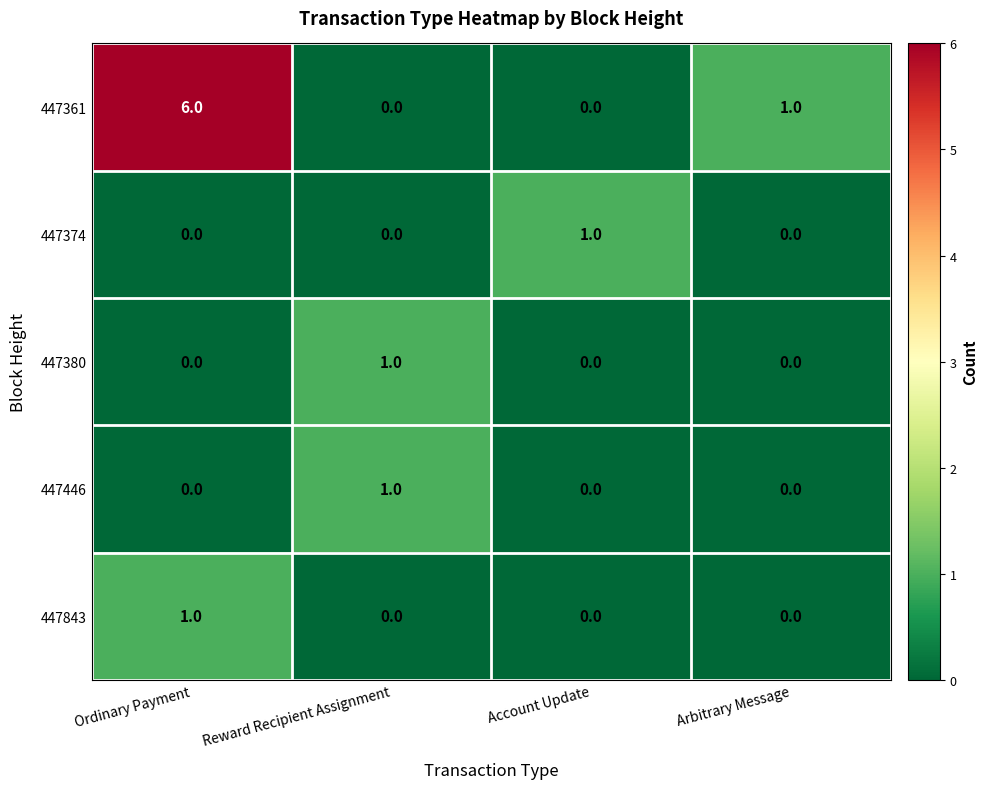

What is the difference between the highest and lowest values at Reward Recipient Assignment?

1